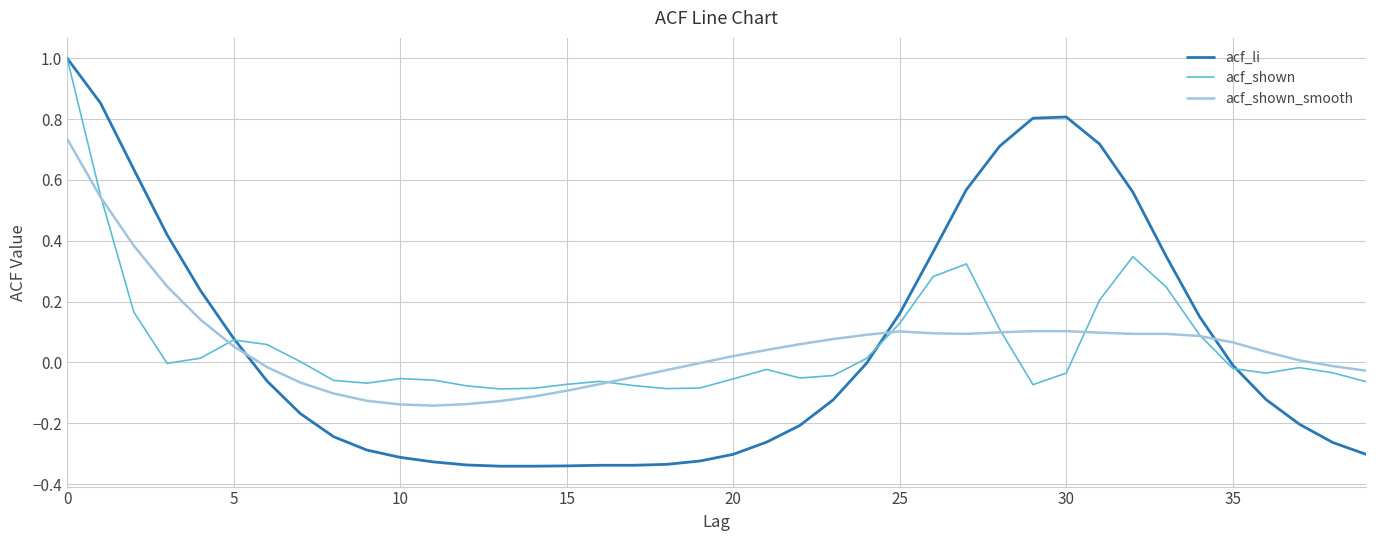

Which series has the largest range (max minus min)?

acf_li